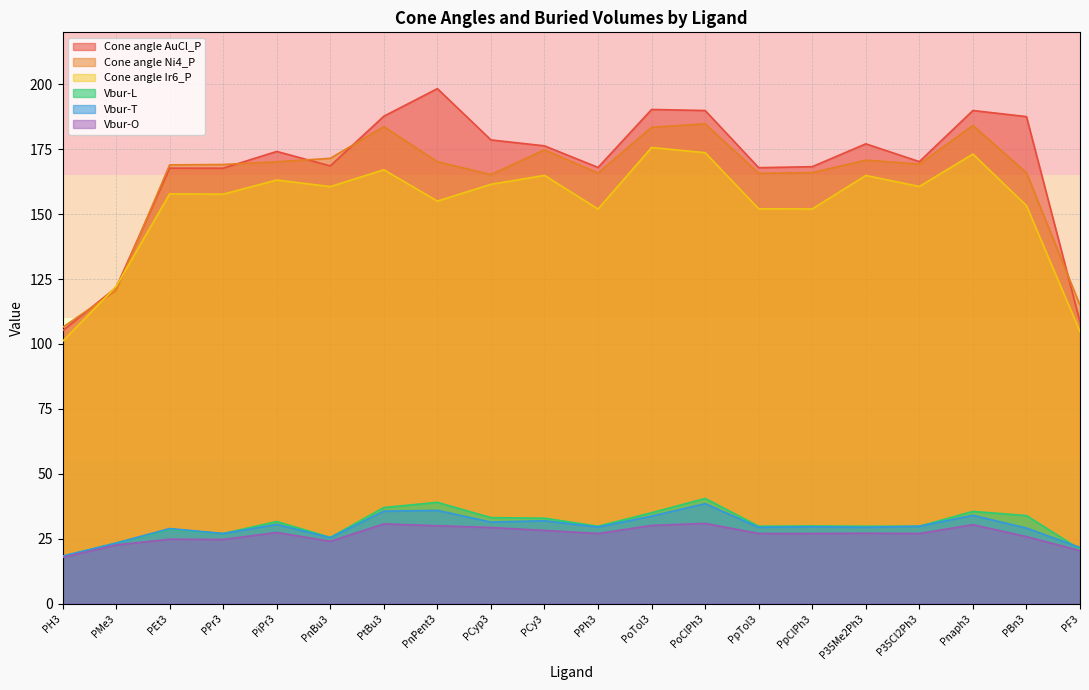

What is the lowest value of the Cone angle AuCl_P series?

105.1